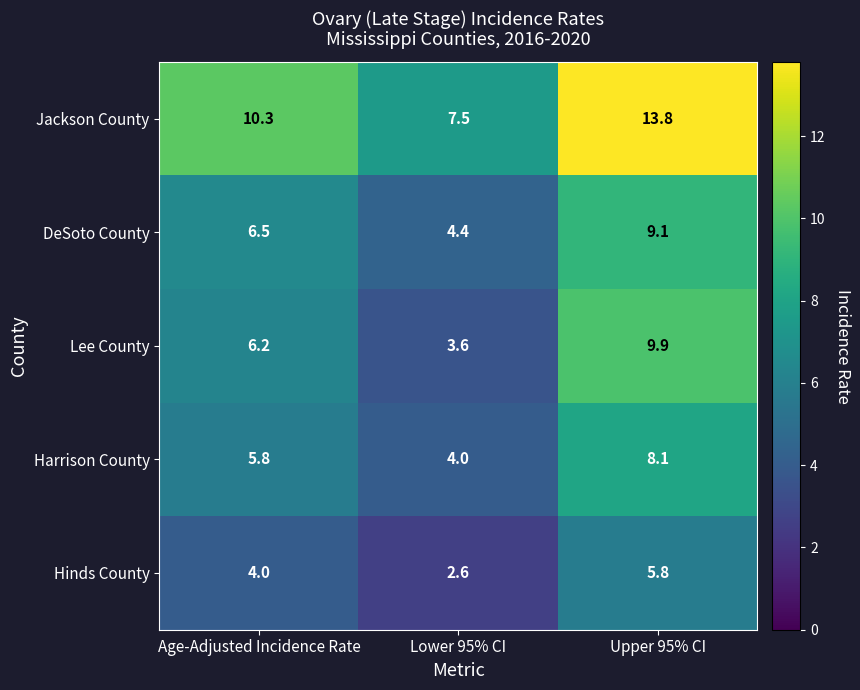

Which category has the lowest value across all series?

Lower 95% CI